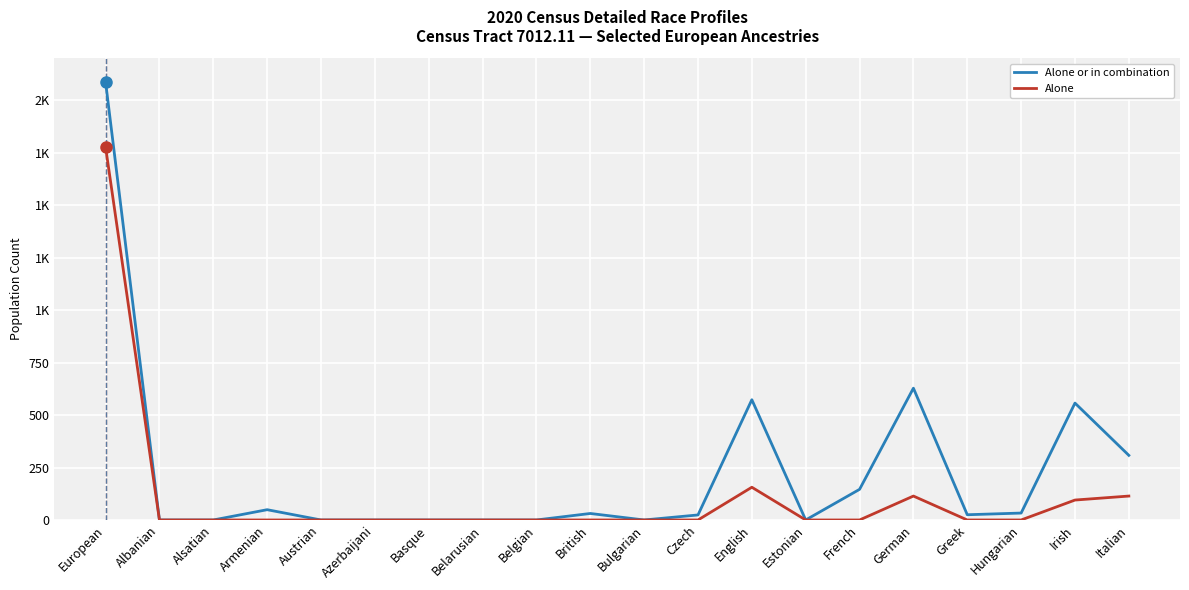

Reading right to left, transcribe all the data shown in this chart.

Alone or in combination: Italian=308	Irish=557	Hungarian=33	Greek=25	German=628	French=146	Estonian=0	English=573	Czech=24	Bulgarian=0	British=31	Belgian=0	Belarusian=0	Basque=0	Azerbaijani=0	Austrian=0	Armenian=49	Alsatian=0	Albanian=0	European=2087
Alone: Italian=114	Irish=95	Hungarian=0	Greek=0	German=114	French=0	Estonian=0	English=156	Czech=0	Bulgarian=0	British=0	Belgian=0	Belarusian=0	Basque=0	Azerbaijani=0	Austrian=0	Armenian=0	Alsatian=0	Albanian=0	European=1777